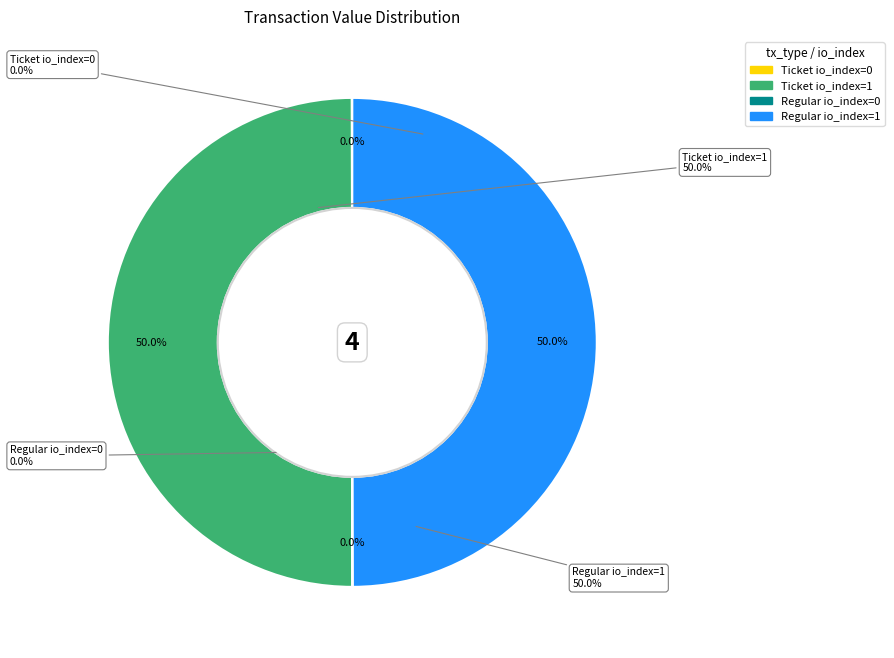

True or false: Ticket io_index=0 accounts for 12% of the total.

False